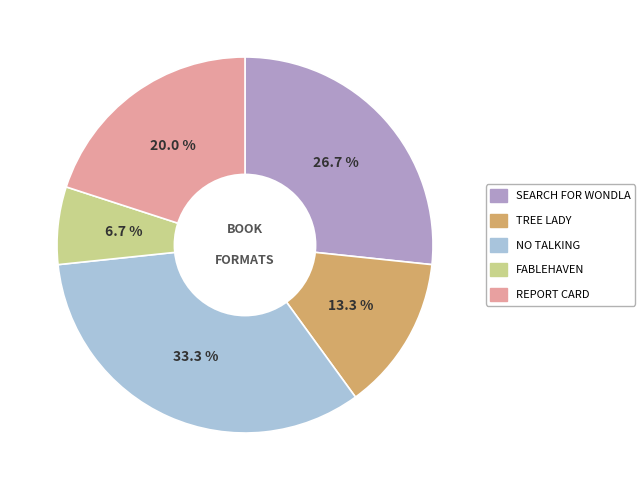

What is the total percentage of FABLEHAVEN and NO TALKING?

40.0%